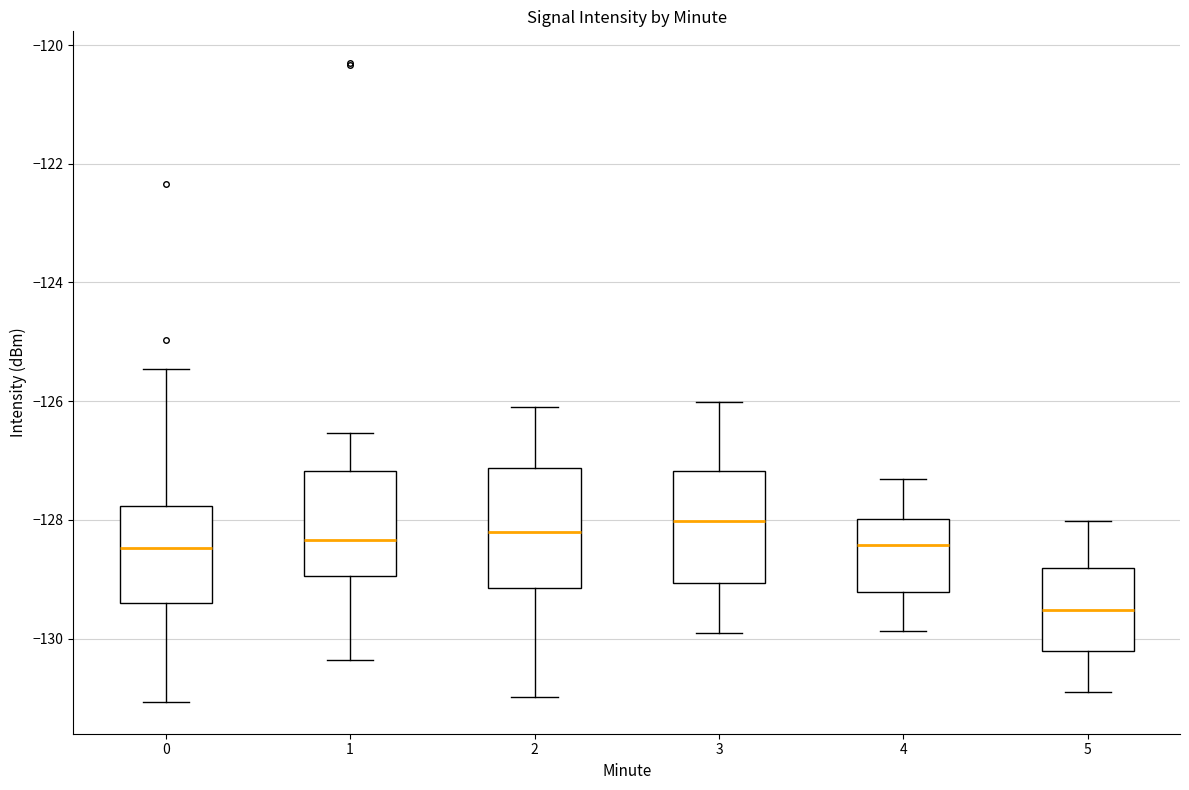

Which box's median line is the lowest?

5